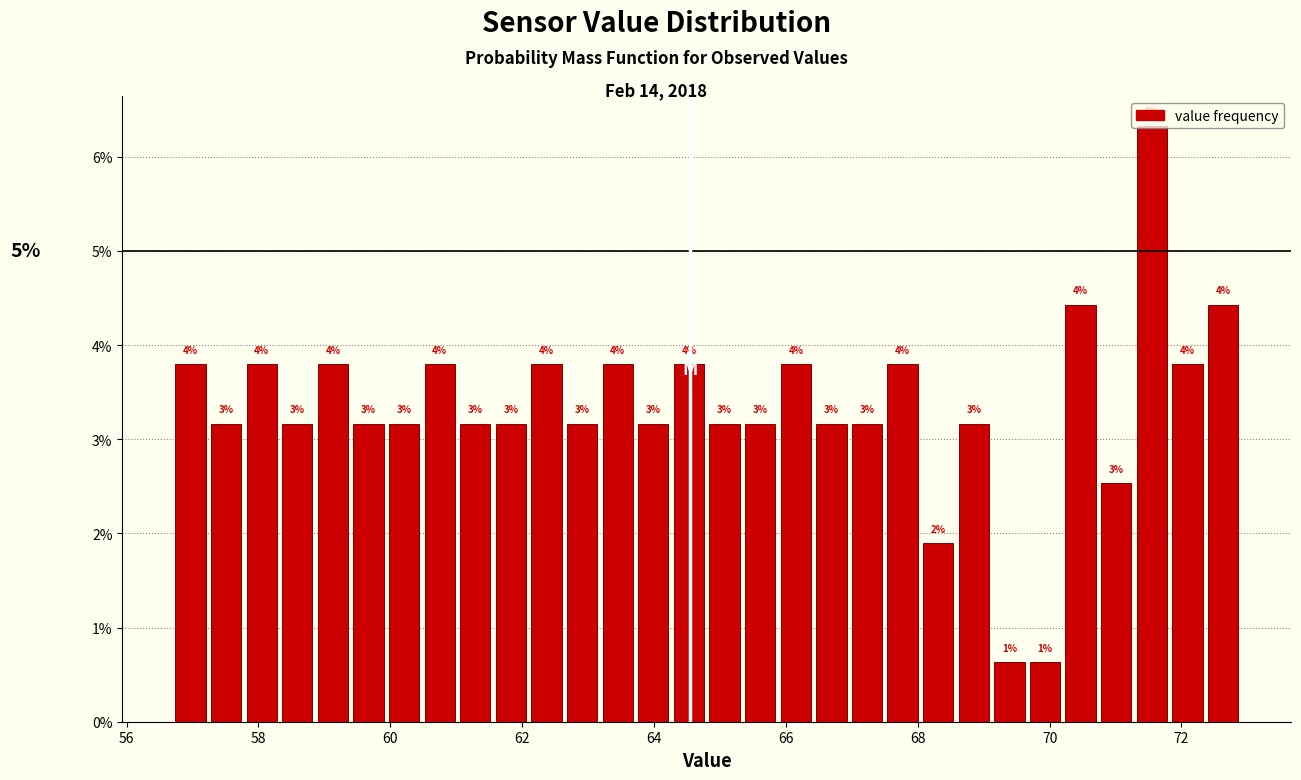

Read against the x-axis, roughly where is the centre of the tallest bar?

71.6